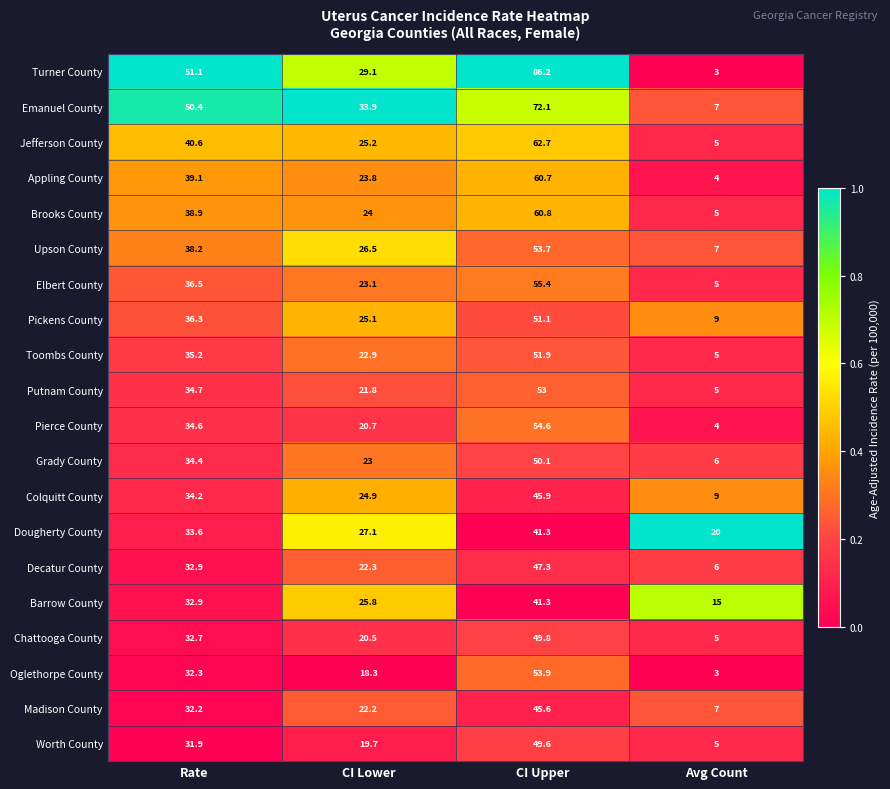

What is the sum of the Decatur County values at Rate and CI Lower?

55.2